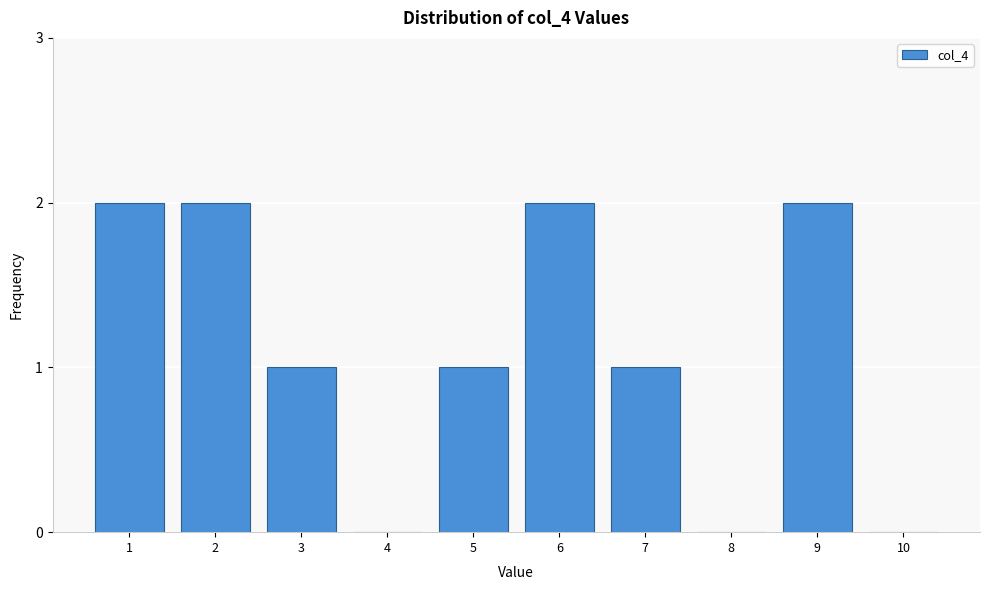

Reading left to right, transcribe all the data shown in this chart.

1=2	2=2	3=1	4=0	5=1	6=2	7=1	8=0	9=2	10=0